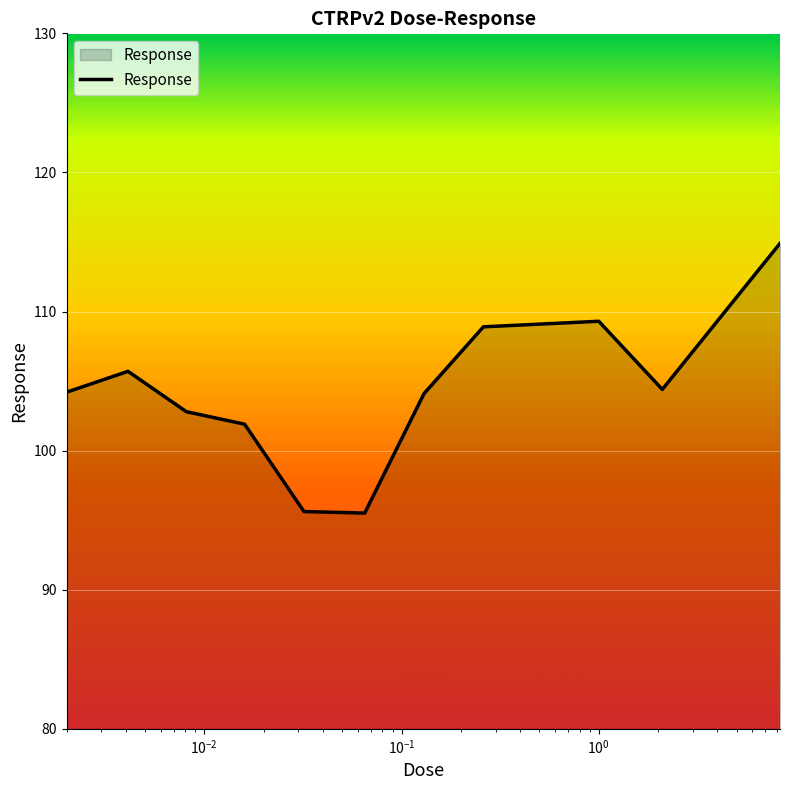

What is the difference between the maximum and minimum values?

19.4